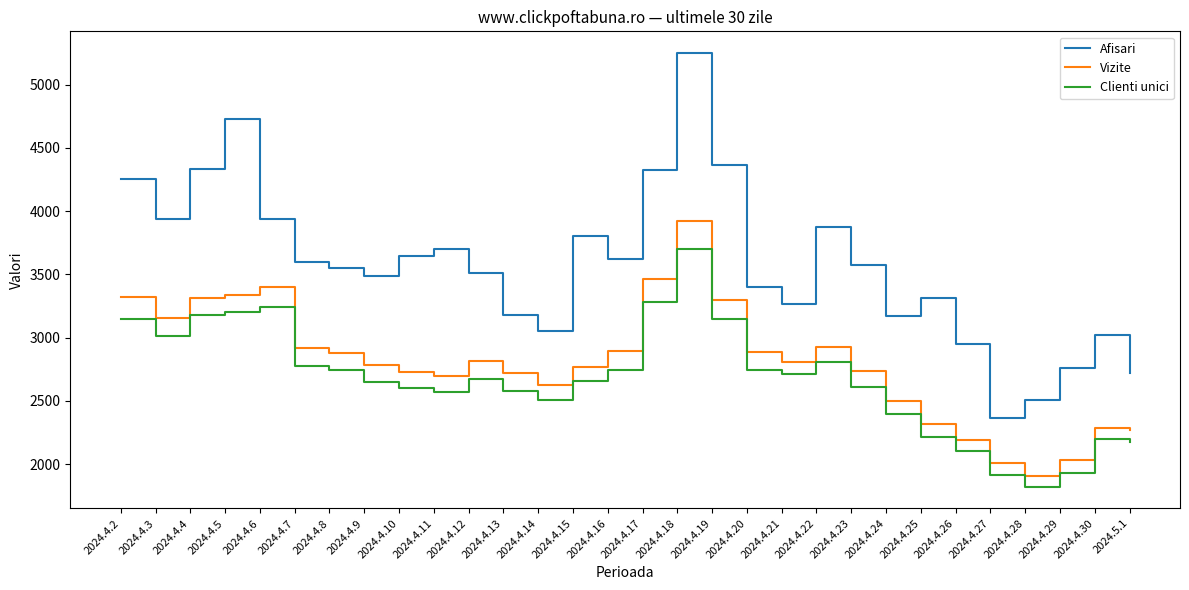

In Clienti unici, how many points are lower than both neighbors (excluding endpoints)?

5